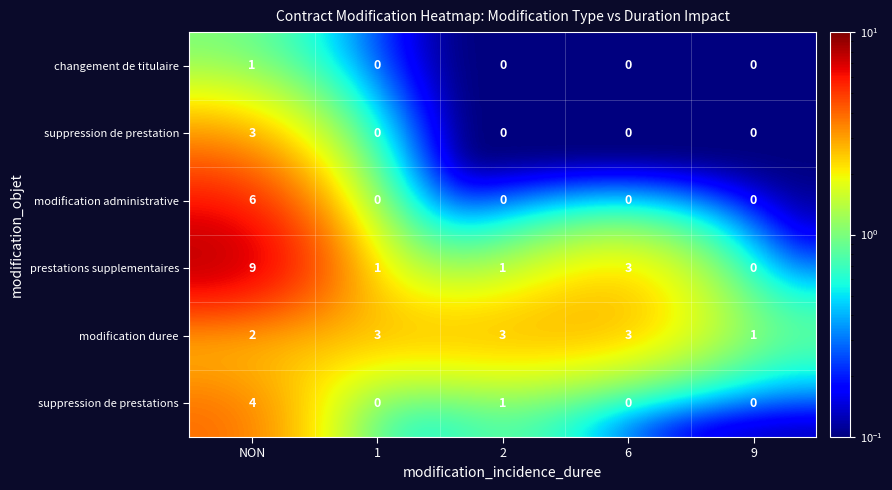

Reading left to right, what are all the values shown in this chart?

changement de titulaire: 1	0	0	0	0
suppression de prestation: 3	0	0	0	0
modification administrative: 6	0	0	0	0
prestations supplementaires: 9	1	1	3	0
modification duree: 2	3	3	3	1
suppression de prestations: 4	0	1	0	0